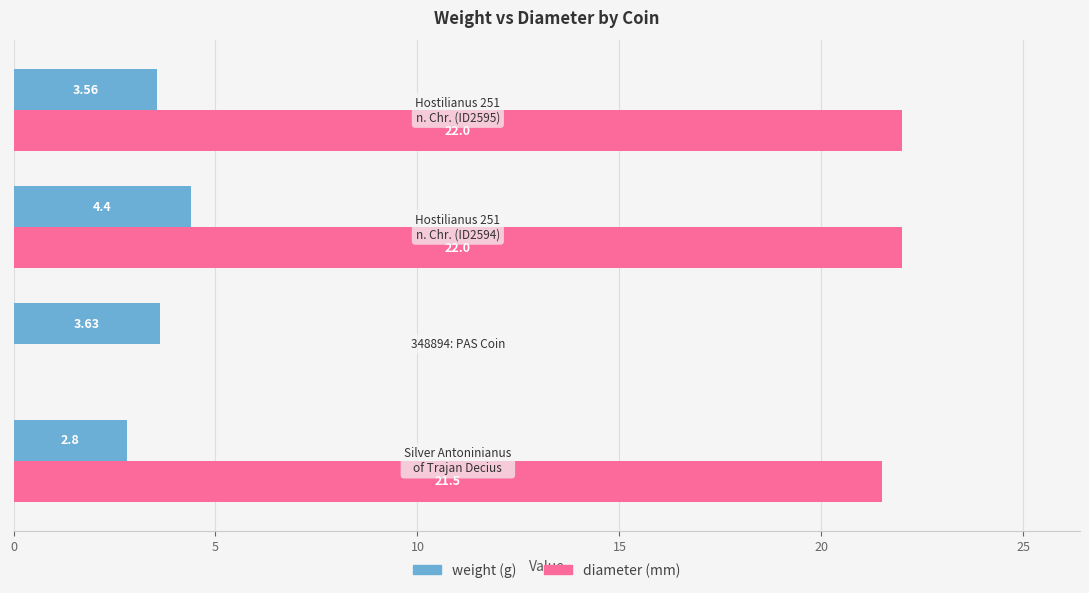

How many series are shown in this chart?

2